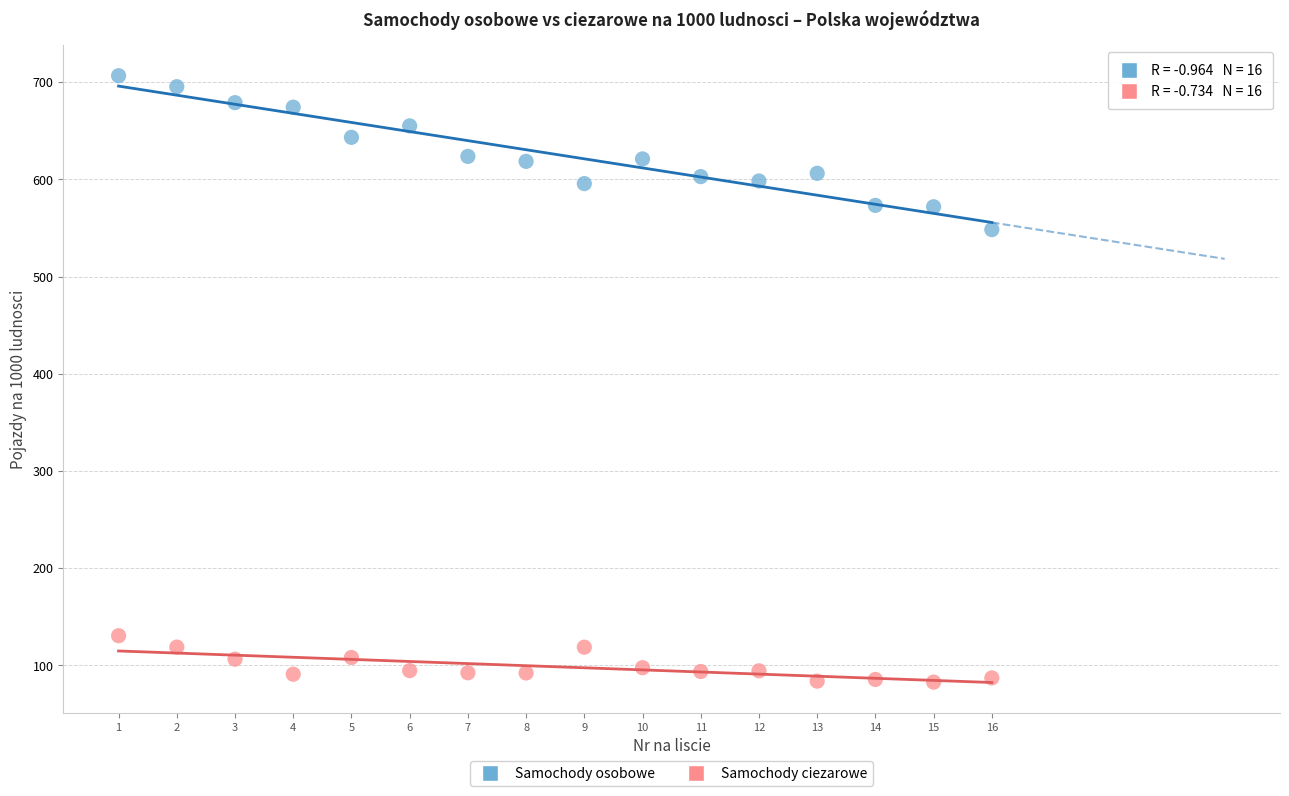

Across all data points, what is the range of X values (max minus min)?

15.0